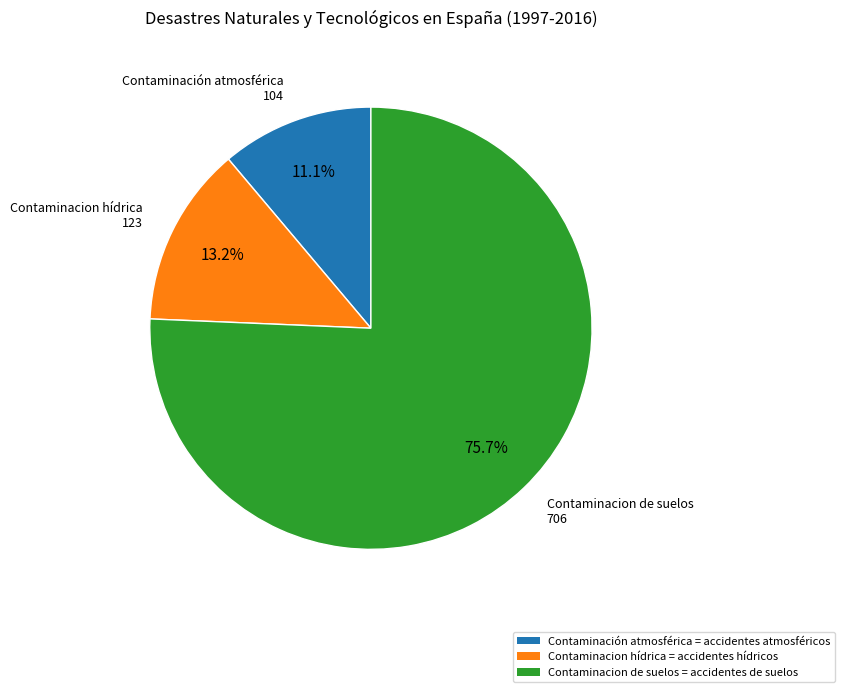

Does Contaminacion hídrica represent more than half of the total?

No